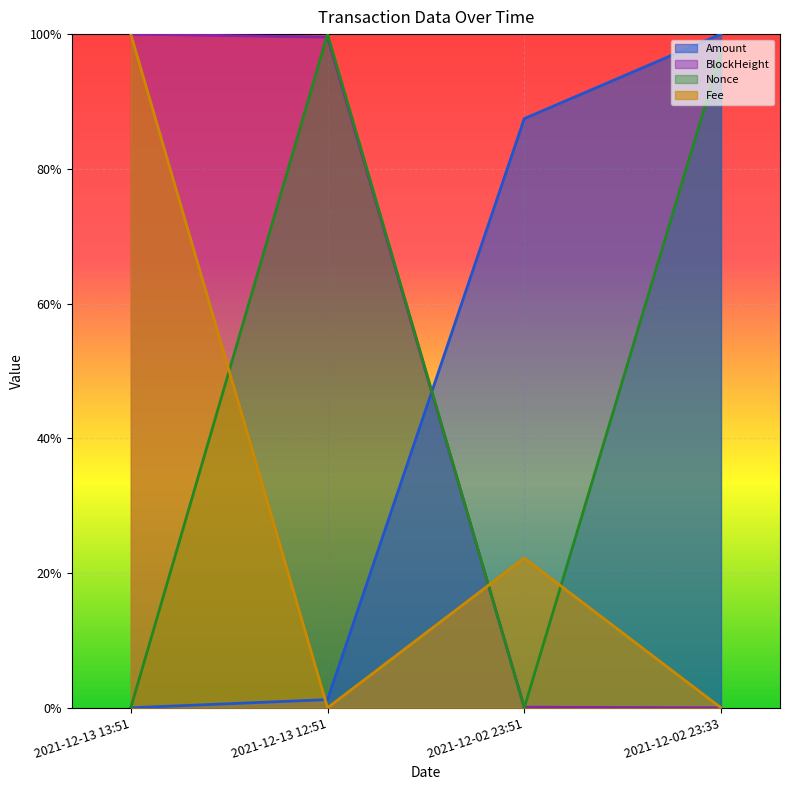

What are all the series names shown in the legend?

Amount, BlockHeight, Nonce, Fee